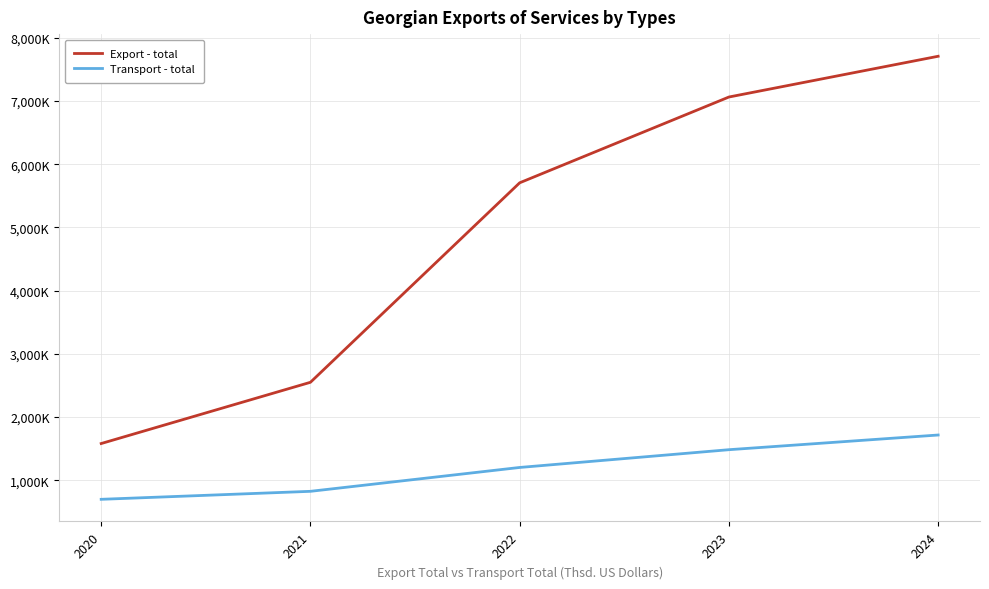

Does the chart have visible grid lines?

Yes